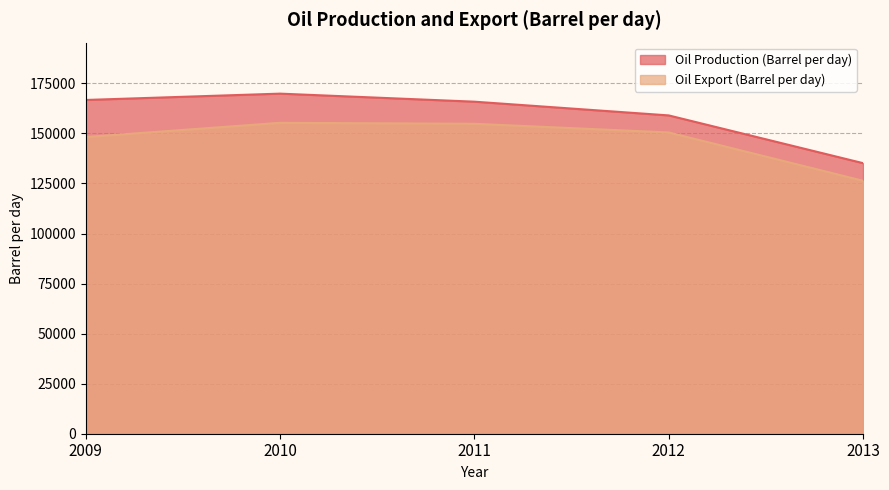

What is the value of the Oil Production (Barrel per day) point at the 5th from the left?

135160